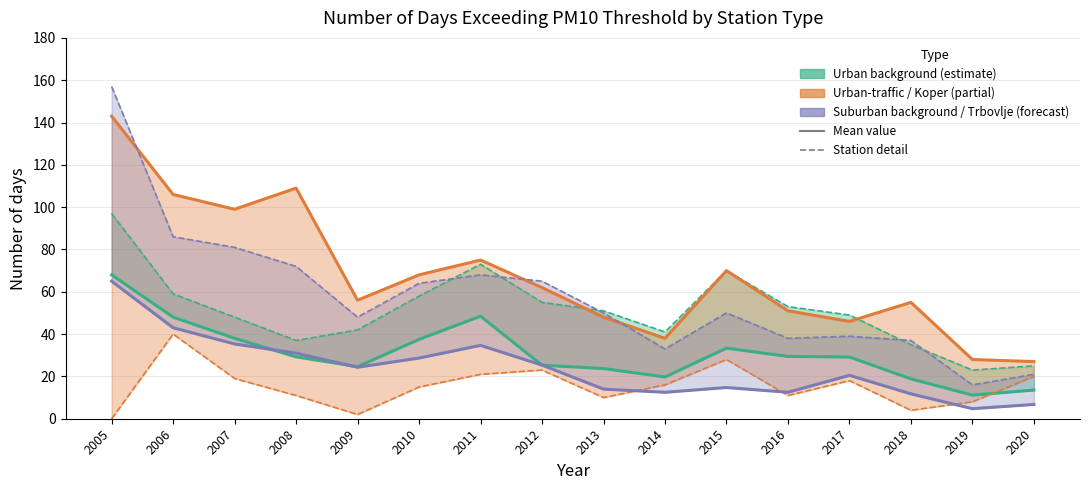

What is the maximum value shown in the chart?

157.0